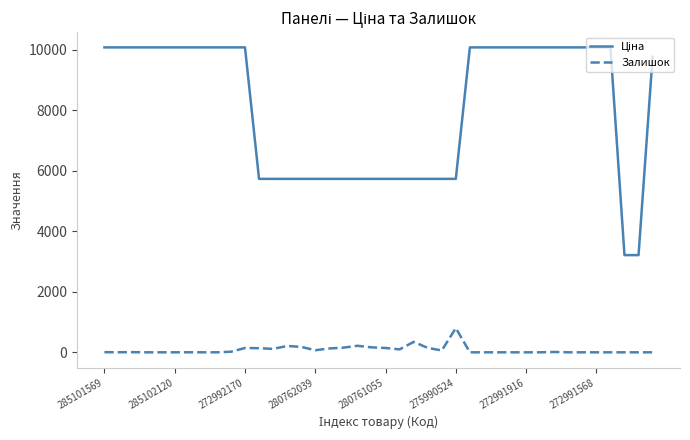

What is the maximum value shown in the chart?

10085.8